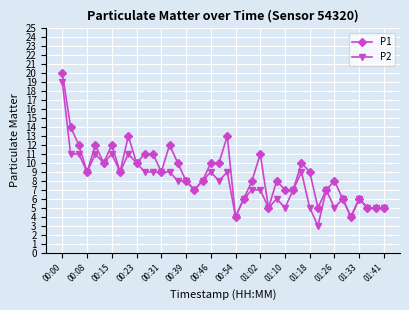

Rank the series by their average value, from lowest to highest.

P2, P1